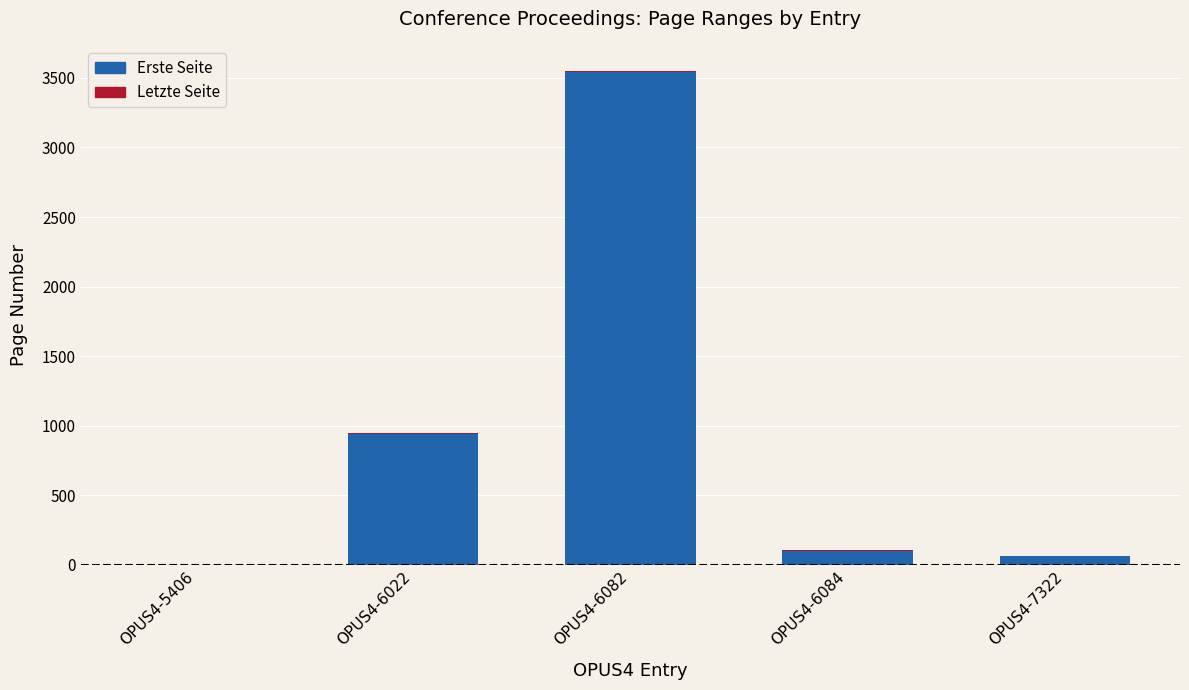

The Erste Seite series shows -1492 at OPUS4-5406. True or false?

False